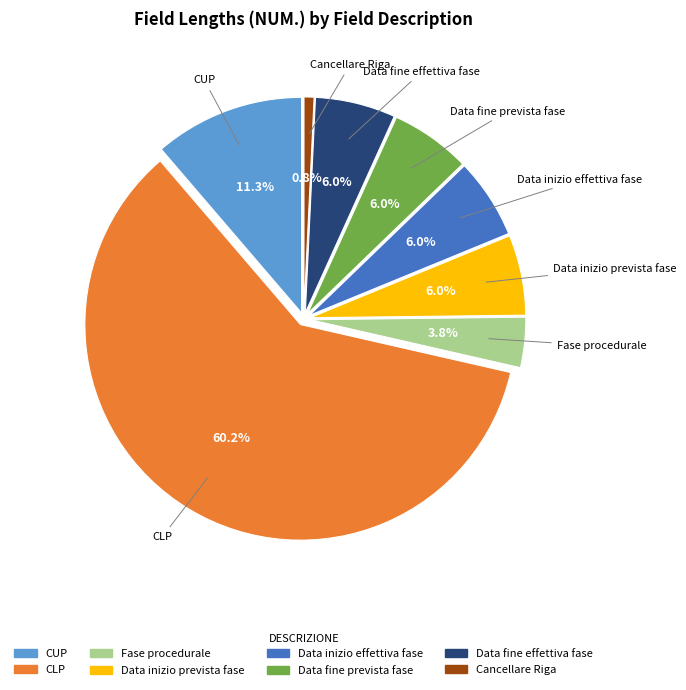

What percentage is the Fase procedurale slice, to the nearest percent?

4%